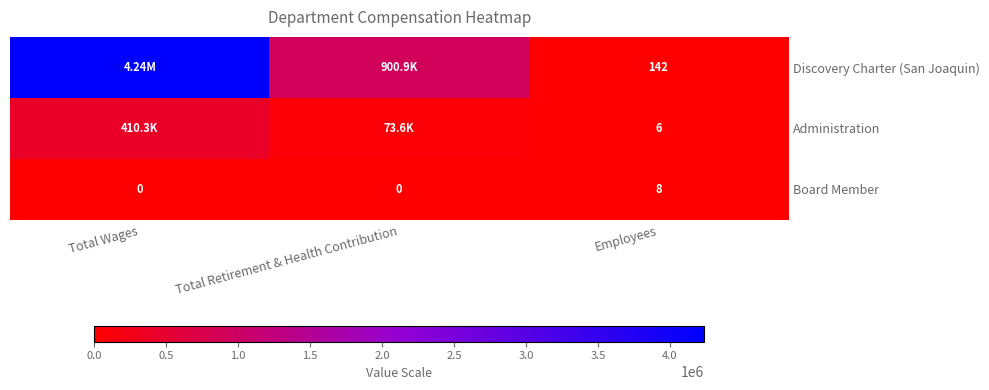

What is the sum of the Board Member values at Total Retirement & Health Contribution and Employees?

8